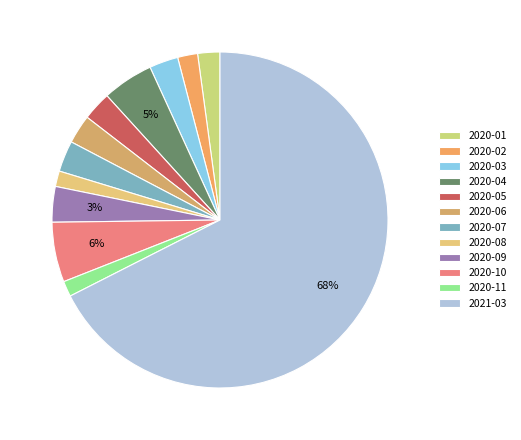

Count the number of slices in the pie.

12